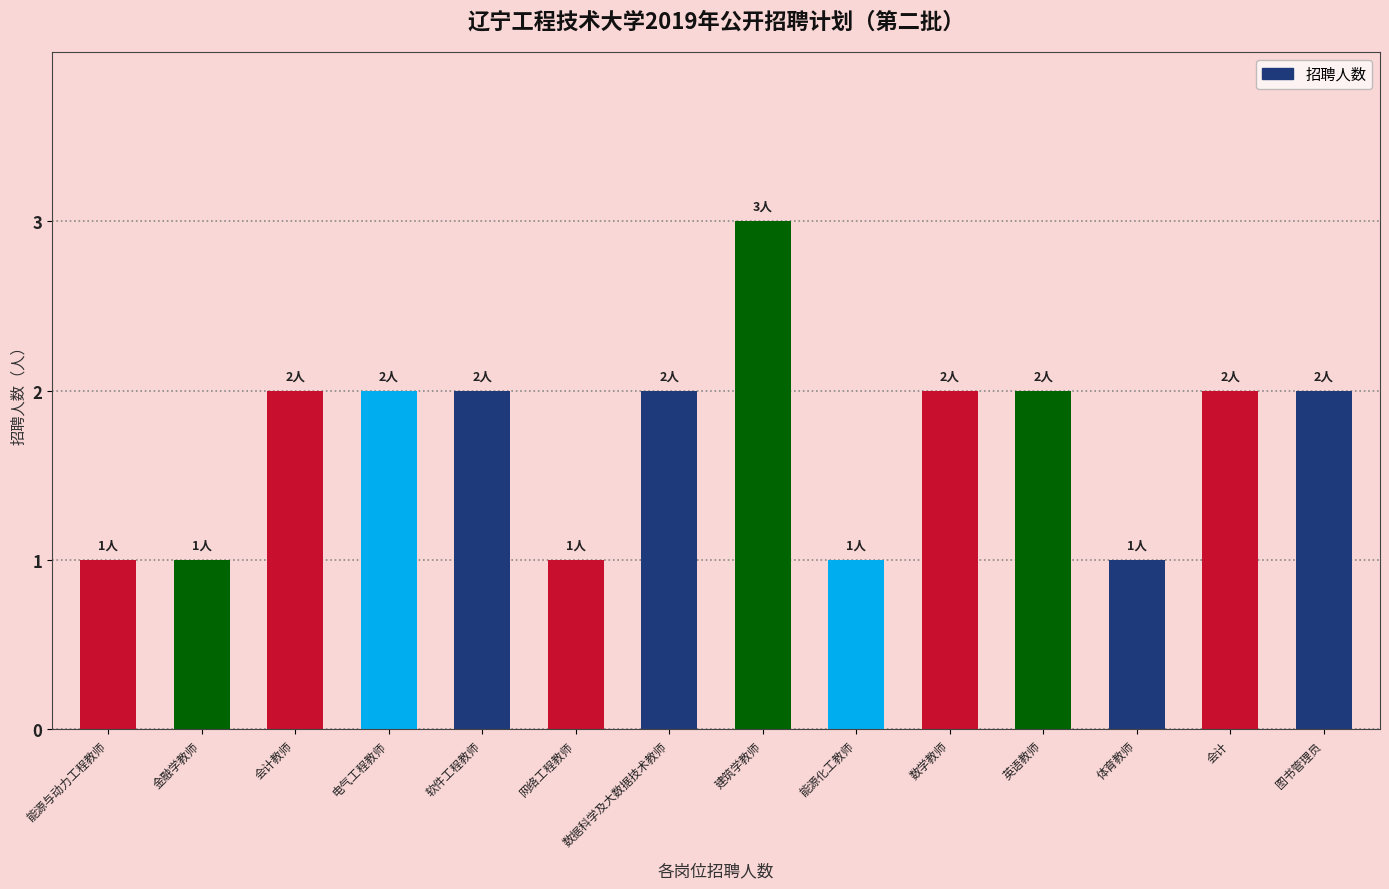

Approximately how many times larger is the value at 金融学教师 compared to 会计教师?

0.5